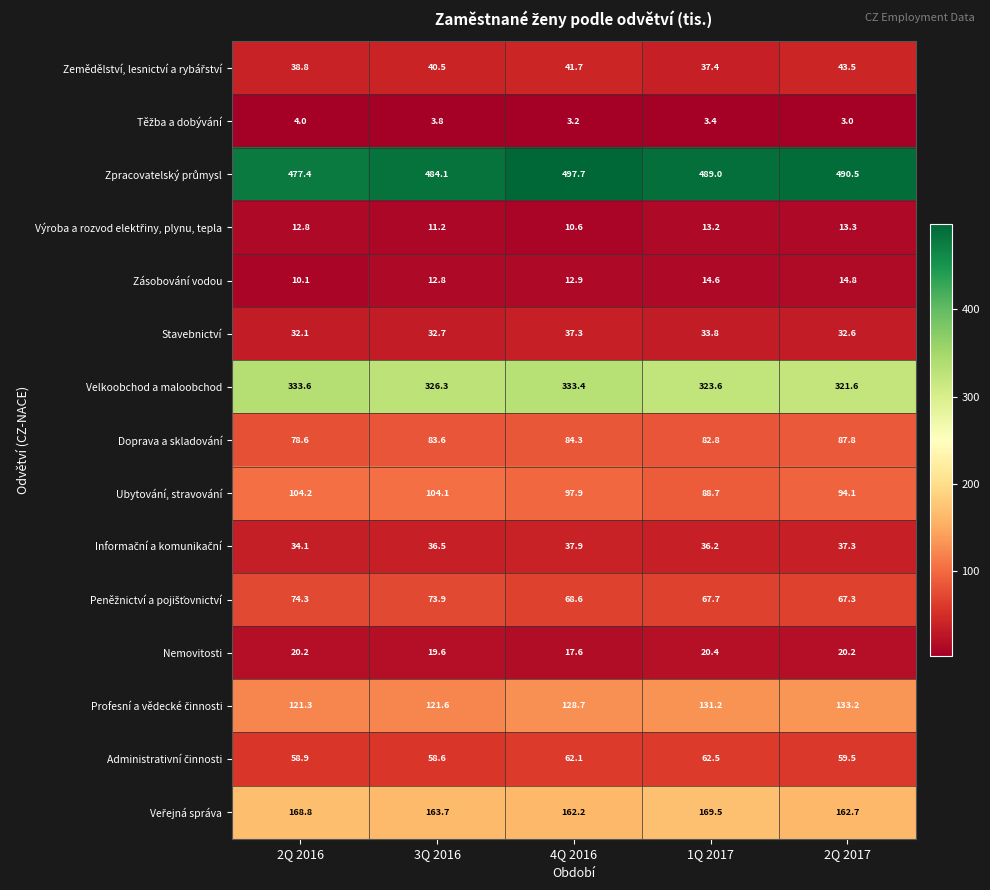

What is the difference between the highest and lowest values at 1Q 2017?

485.6